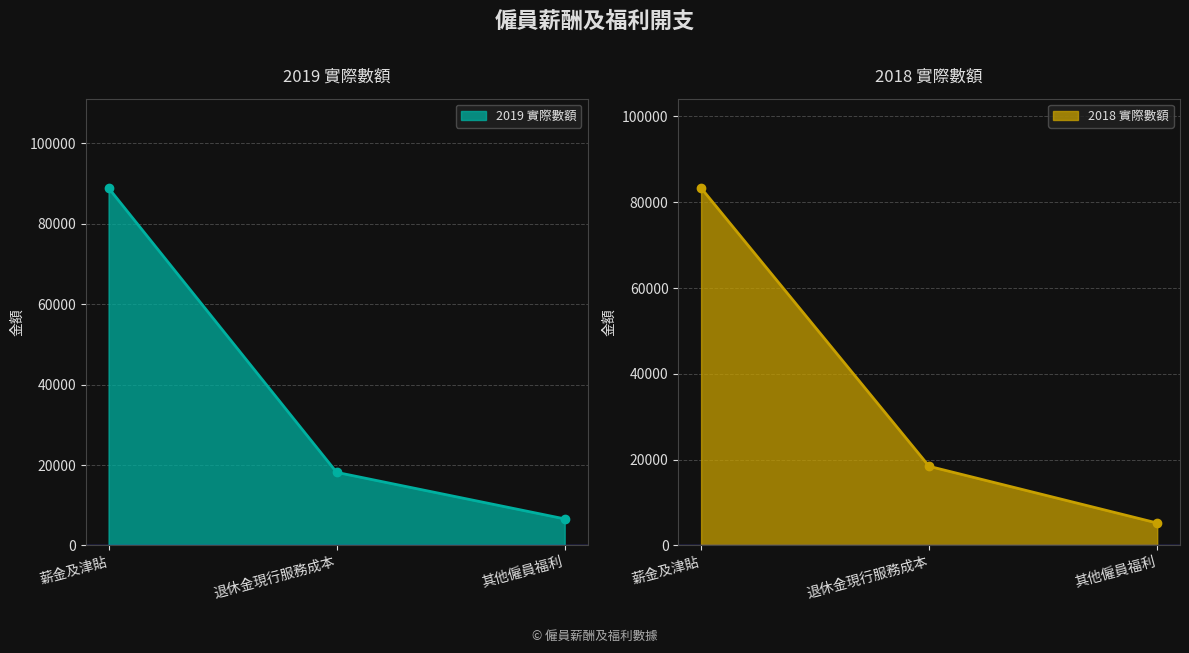

How many values in the 2019 實際數額 series are below 18174?

1